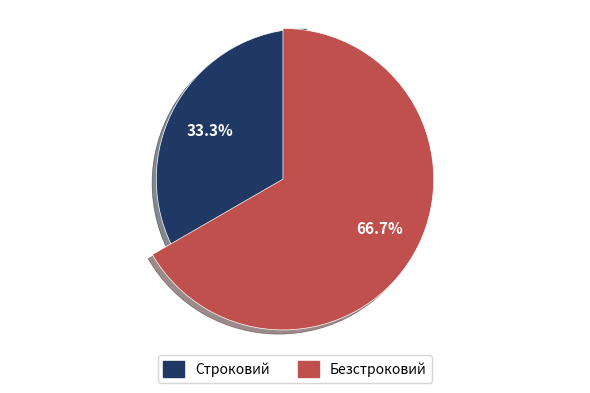

To the nearest percent, what is the combined percentage of Безстроковий and Строковий?

100%